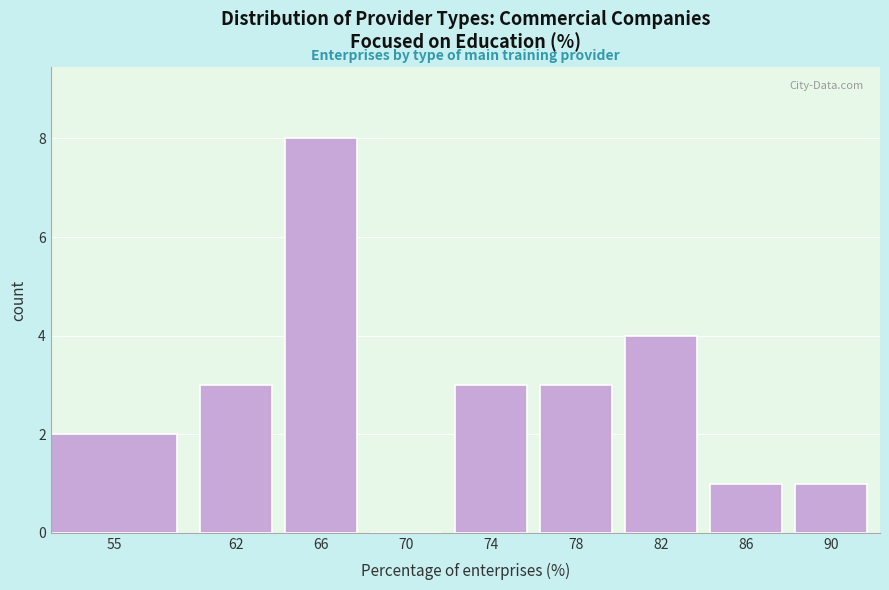

Reading right to left, extract all data points from this chart.

90=1	86=1	82=4	78=3	74=3	70=0	66=8	62=3	55=2